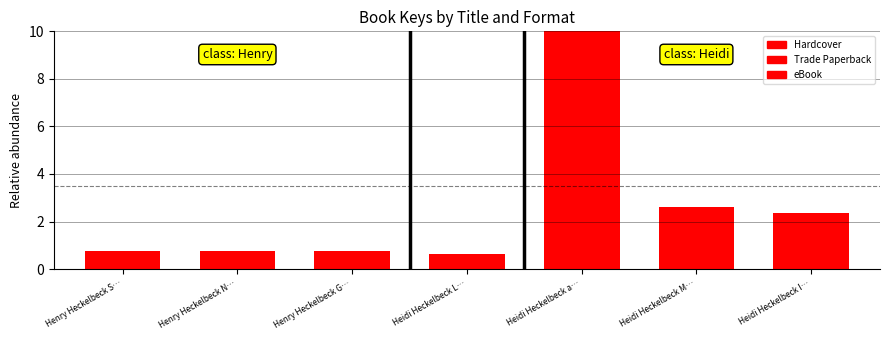

How many bars are there in total?

21